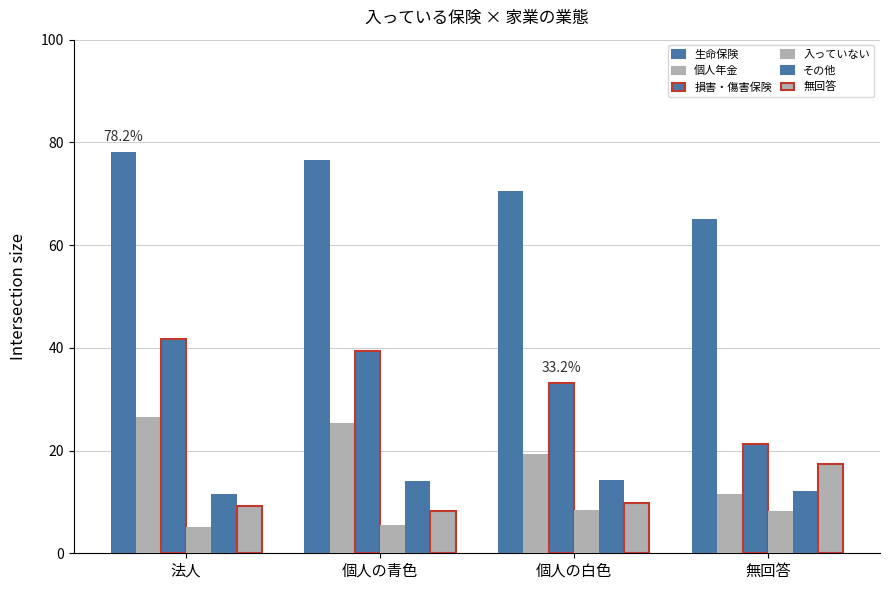

How many bars are there in each group?

6